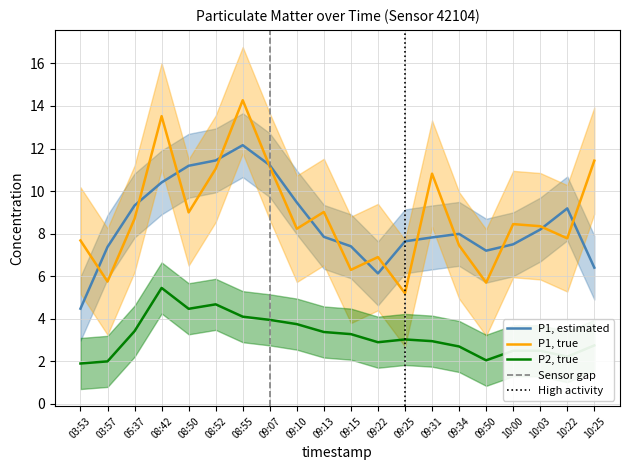

Where is the first local maximum for P1?

08:42